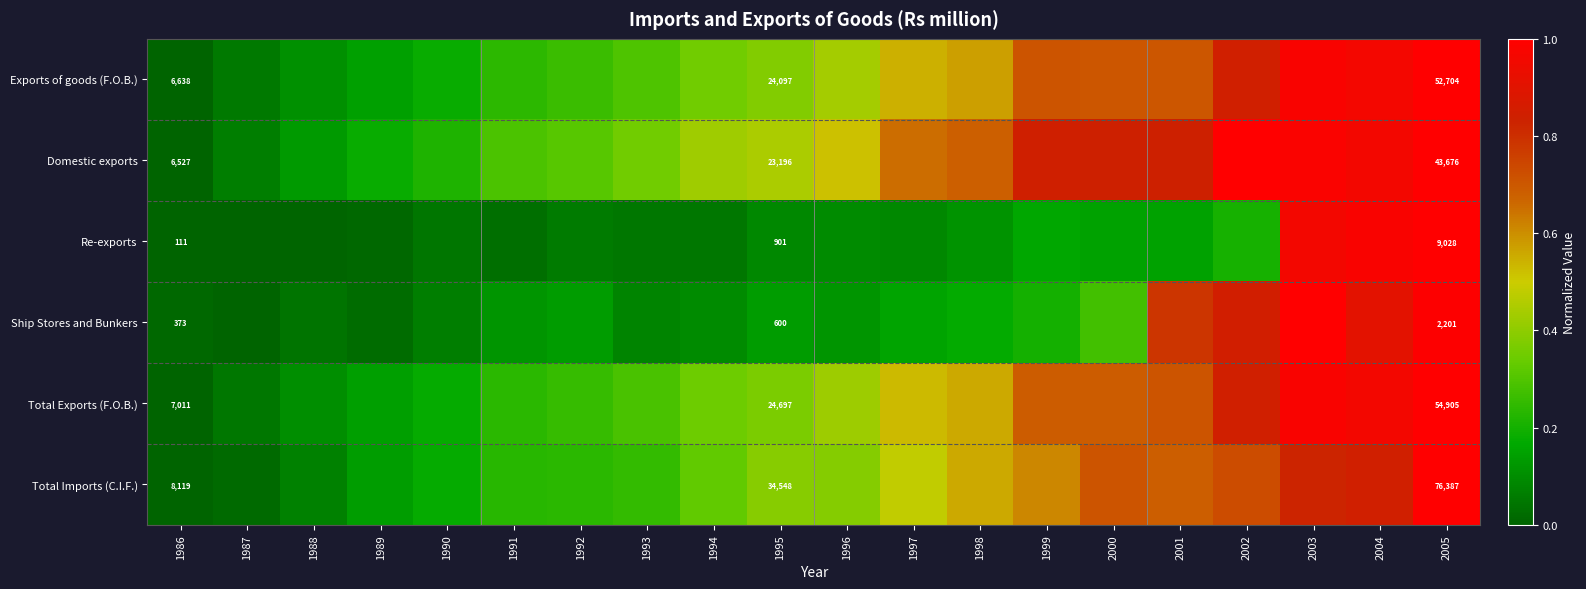

What value does the Total Exports (F.O.B.) series have at 1988?

0.1